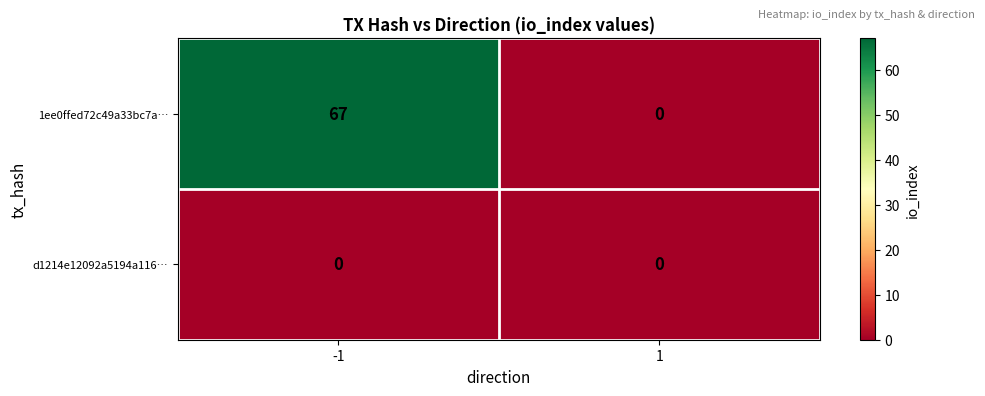

Count the number of categories in the chart.

2